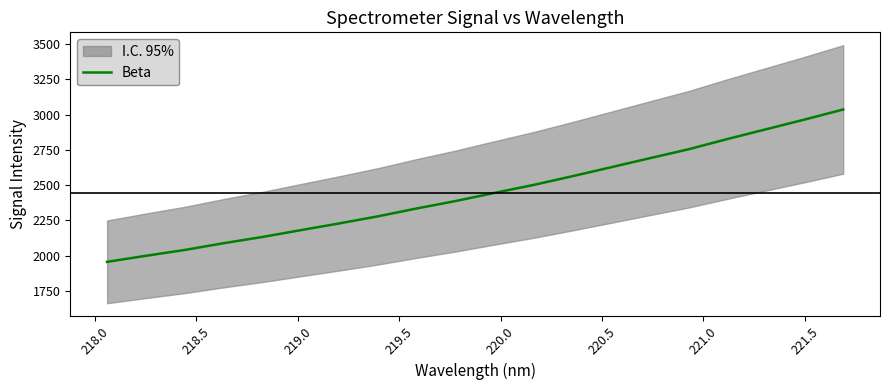

What is the highest value of the Beta series?

3036.4